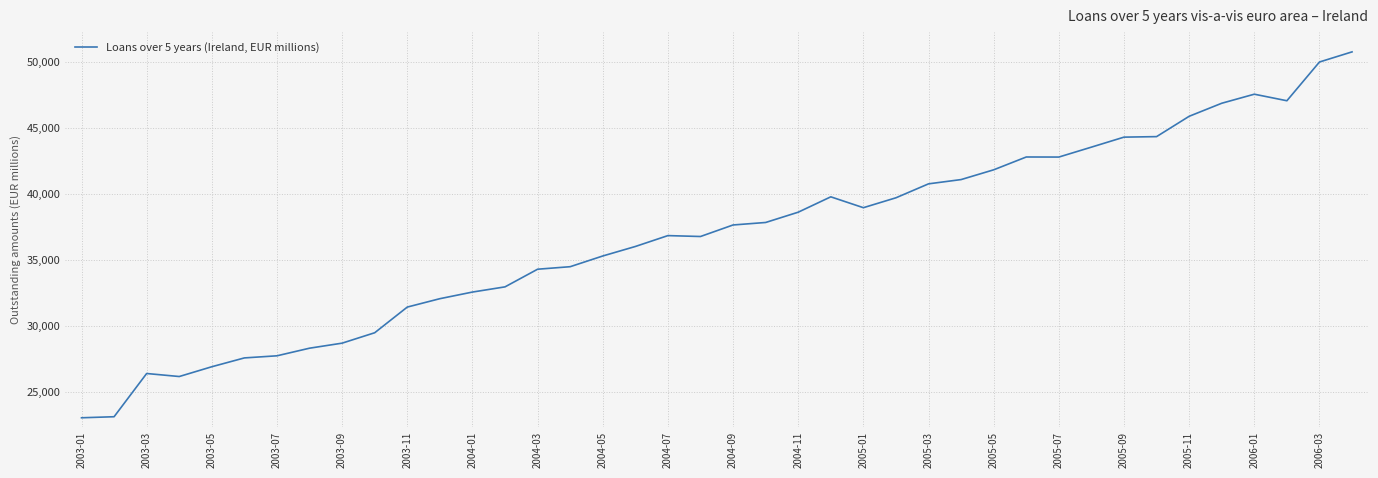

What is the greatest value displayed?

50773